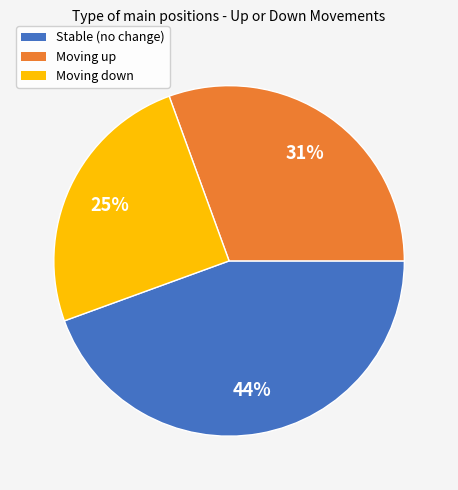

How many segments does this pie chart have?

3